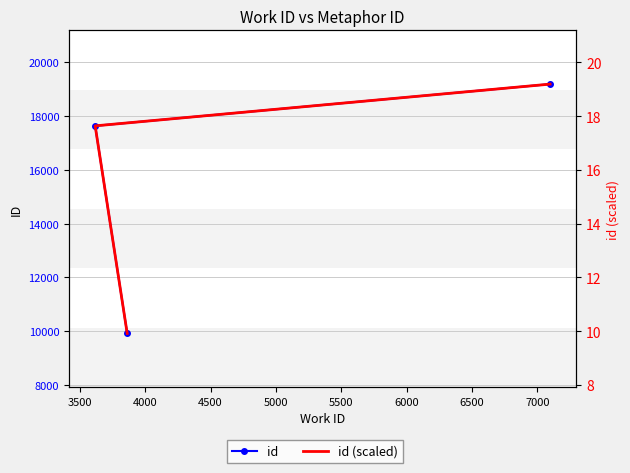

Rank the series at 4000 from highest to lowest value.

id, id (scaled)